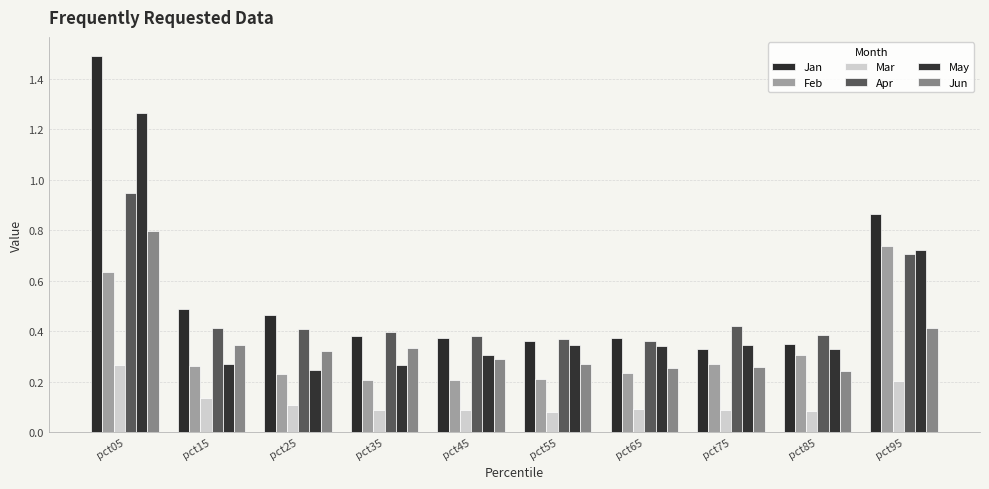

What are all the series names shown in the legend?

Jan, Feb, Mar, Apr, May, Jun